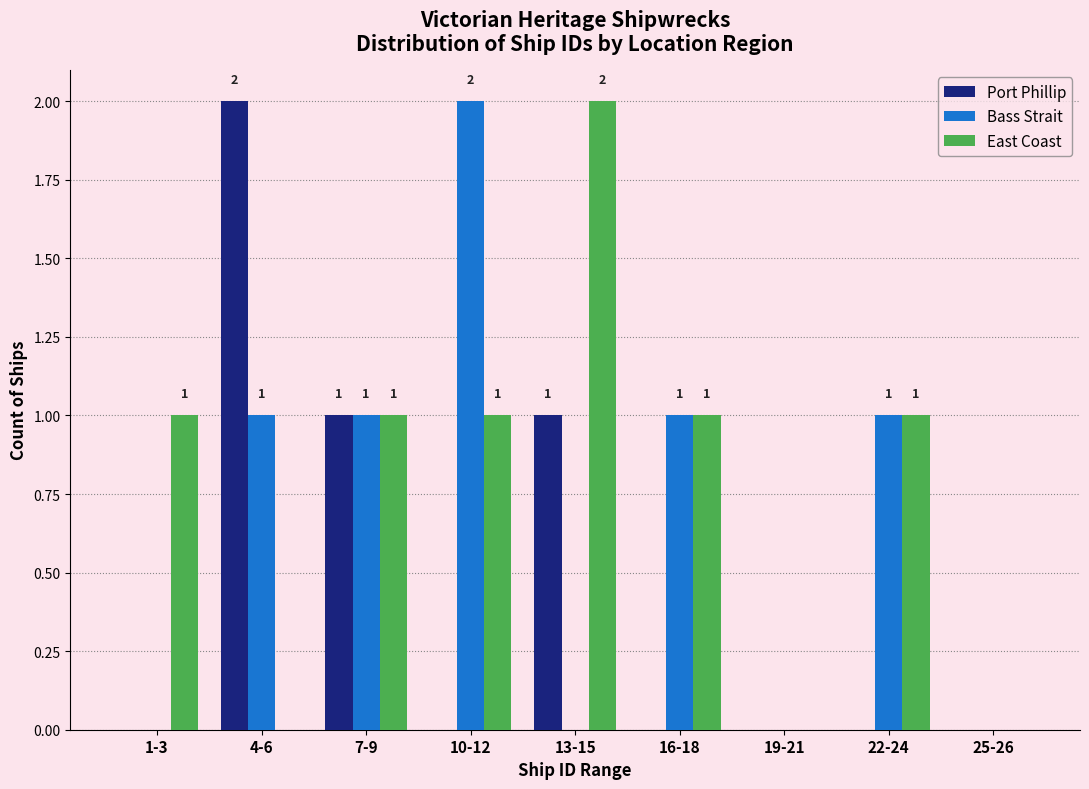

Reading left to right, transcribe all the data shown in this chart.

Port Phillip: 1-3=0	4-6=2	7-9=1	10-12=0	13-15=1	16-18=0	19-21=0	22-24=0	25-26=0
Bass Strait: 1-3=0	4-6=1	7-9=1	10-12=2	13-15=0	16-18=1	19-21=0	22-24=1	25-26=0
East Coast: 1-3=1	4-6=0	7-9=1	10-12=1	13-15=2	16-18=1	19-21=0	22-24=1	25-26=0